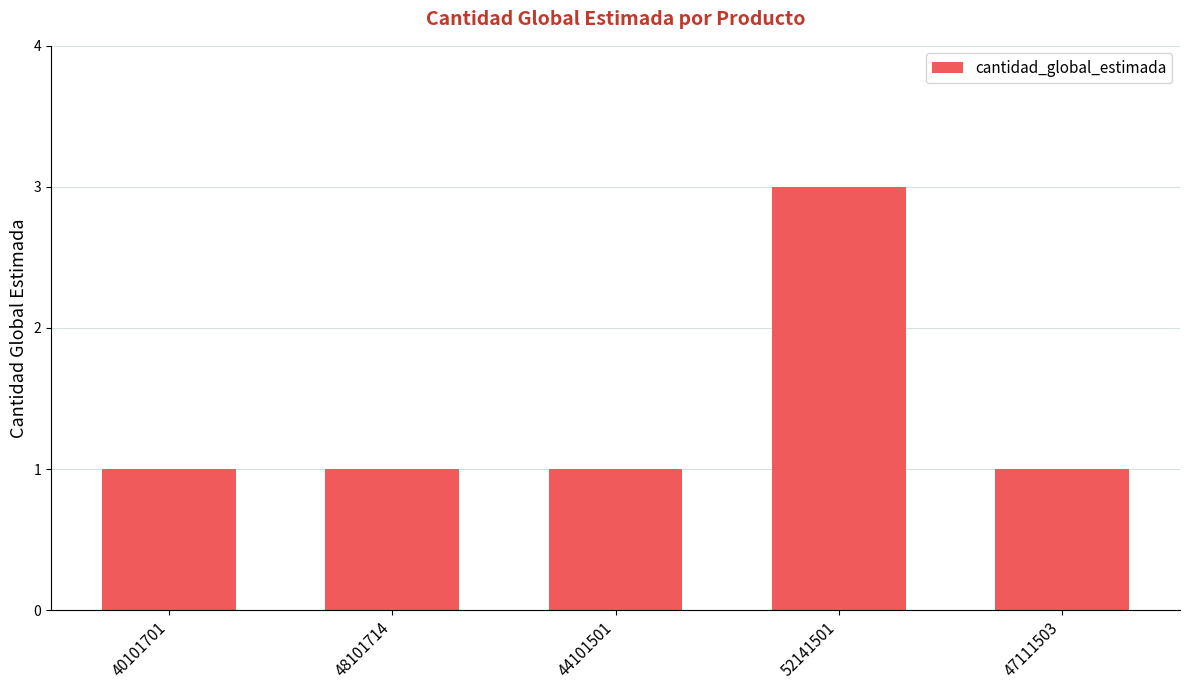

The chart shows a value of 3 at 52141501. True or false?

True